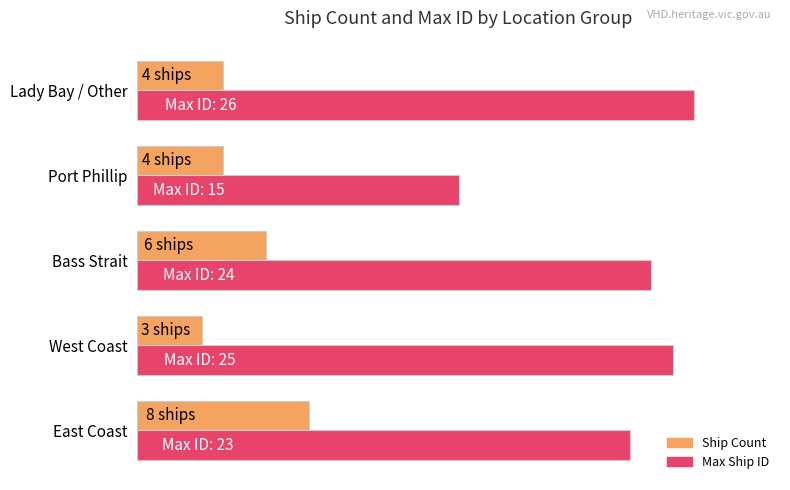

What are all the series names shown in the legend?

Ship Count, Max Ship ID